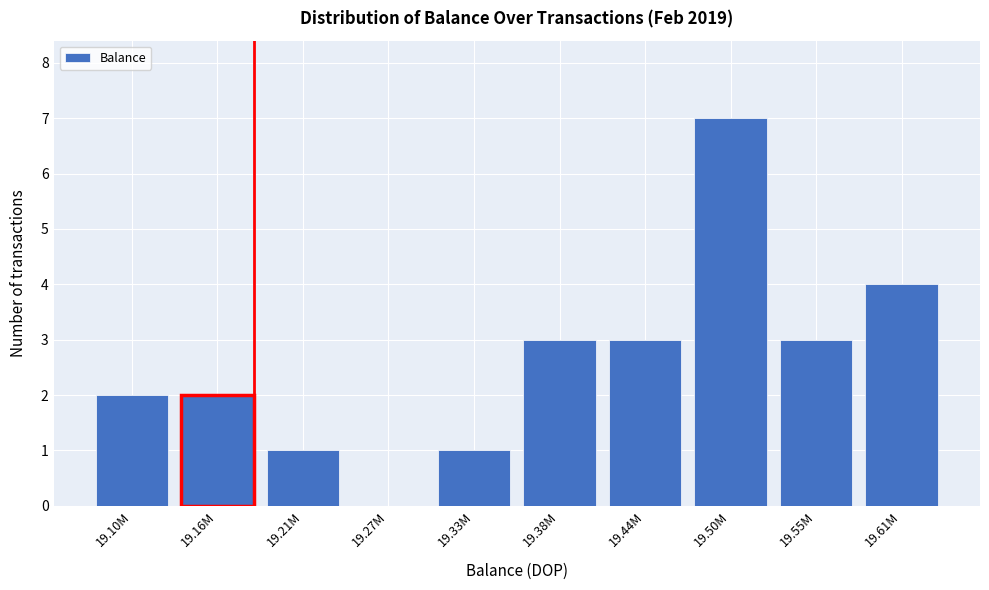

Reading left to right, extract all data points from this chart.

19.10M=2	19.16M=2	19.21M=1	19.27M=0	19.33M=1	19.38M=3	19.44M=3	19.50M=7	19.55M=3	19.61M=4